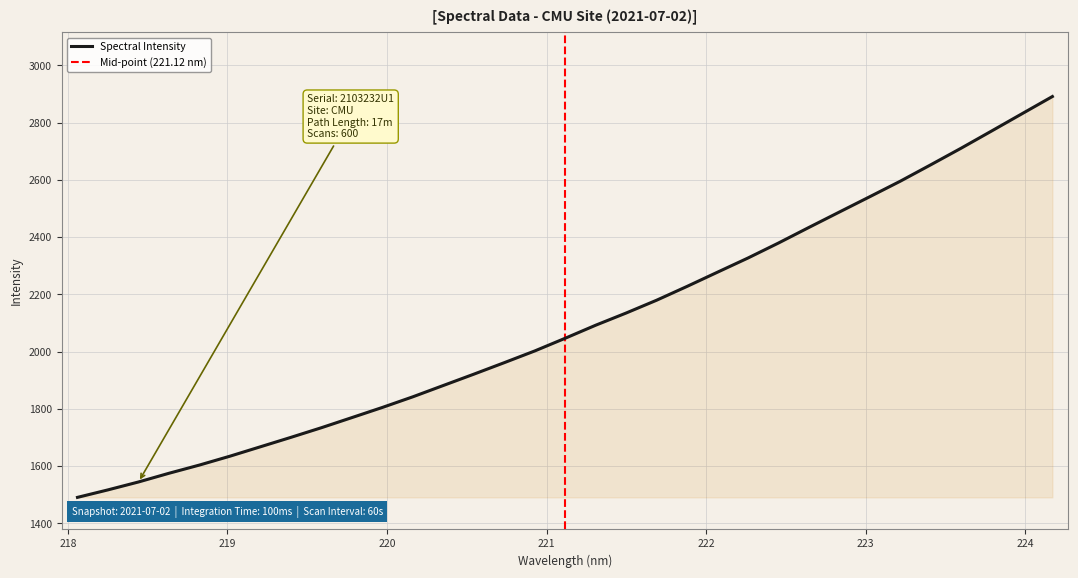

Reading left to right, extract all data points from this chart.

1490.3	1516.5	1544.1	1574.5	1603.3	1634.2	1667.1	1700.1	1733.8	1769.1	1804.6	1841.8	1881.4	1920.9	1961.1	2002.1	2046.5	2092.0	2134.7	2179.4	2227.7	2277.4	2326.9	2379.2	2433.7	2487.5	2541.1	2595.2	2652.5	2710.6	2770.6	2831.0	2891.3